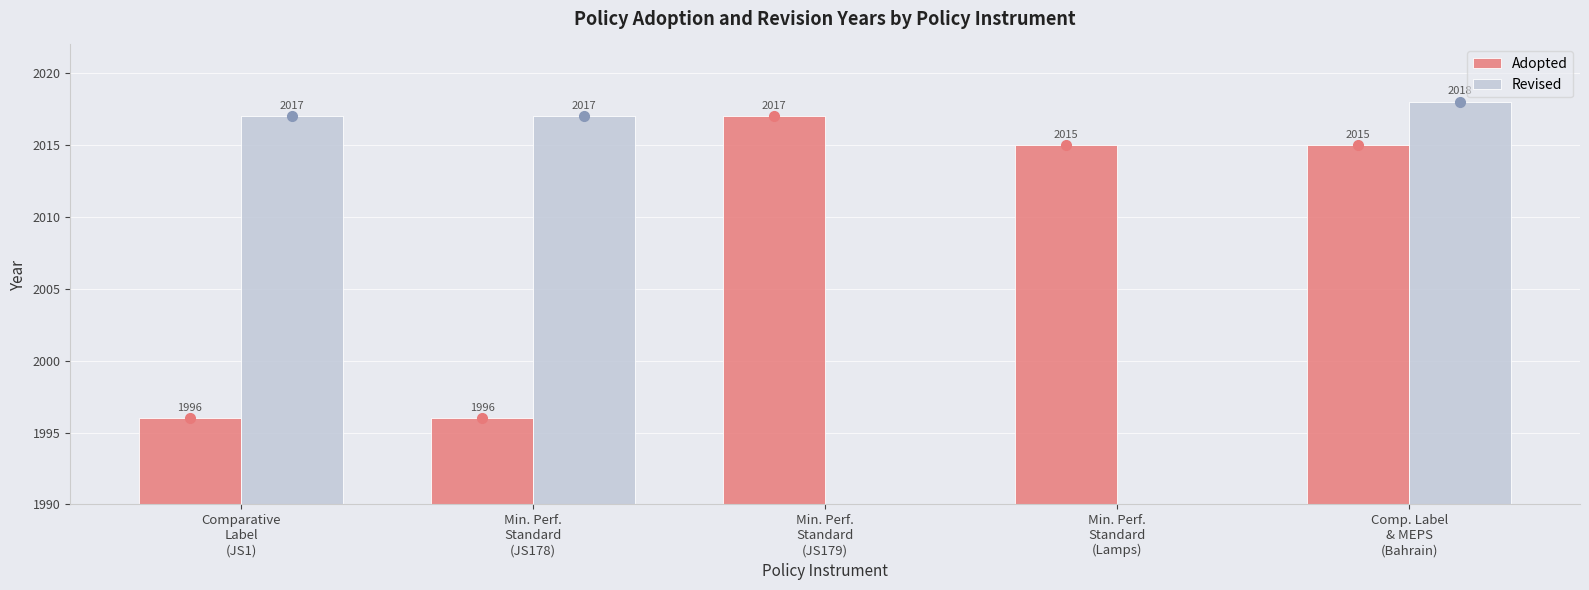

The Adopted series shows 1162.4 at Comp. Label
& MEPS
(Bahrain). True or false?

False